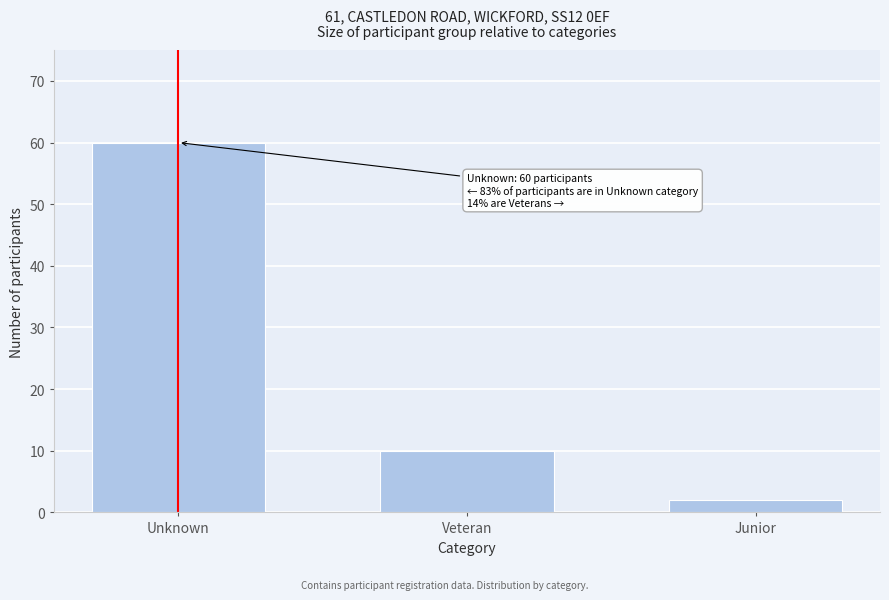

Reading right to left, extract all data points from this chart.

2	10	60